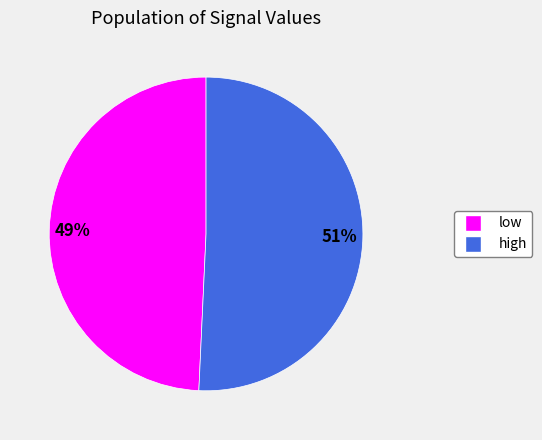

How many segments does this pie chart have?

2